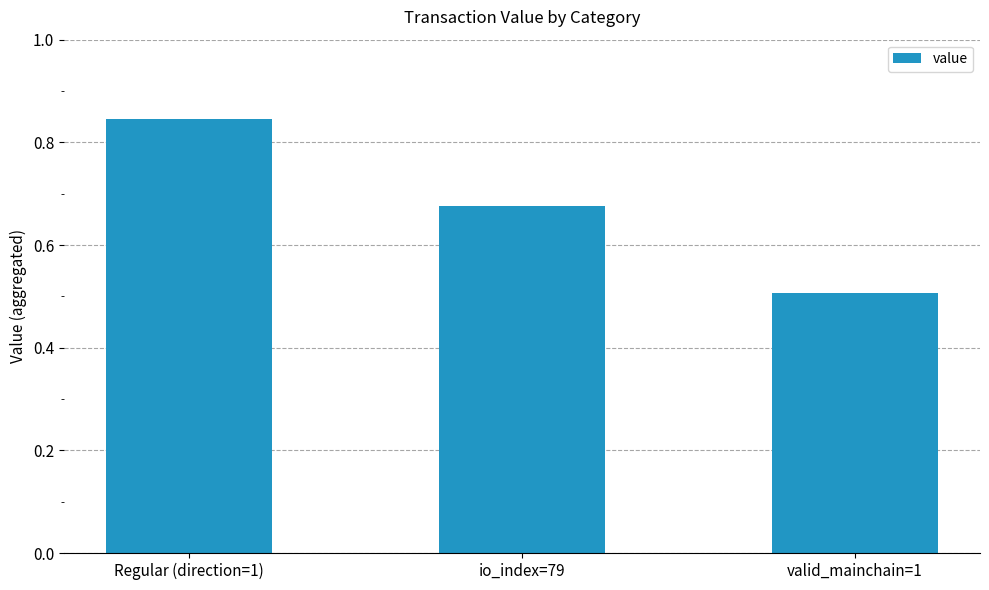

How many bars are there in total?

3